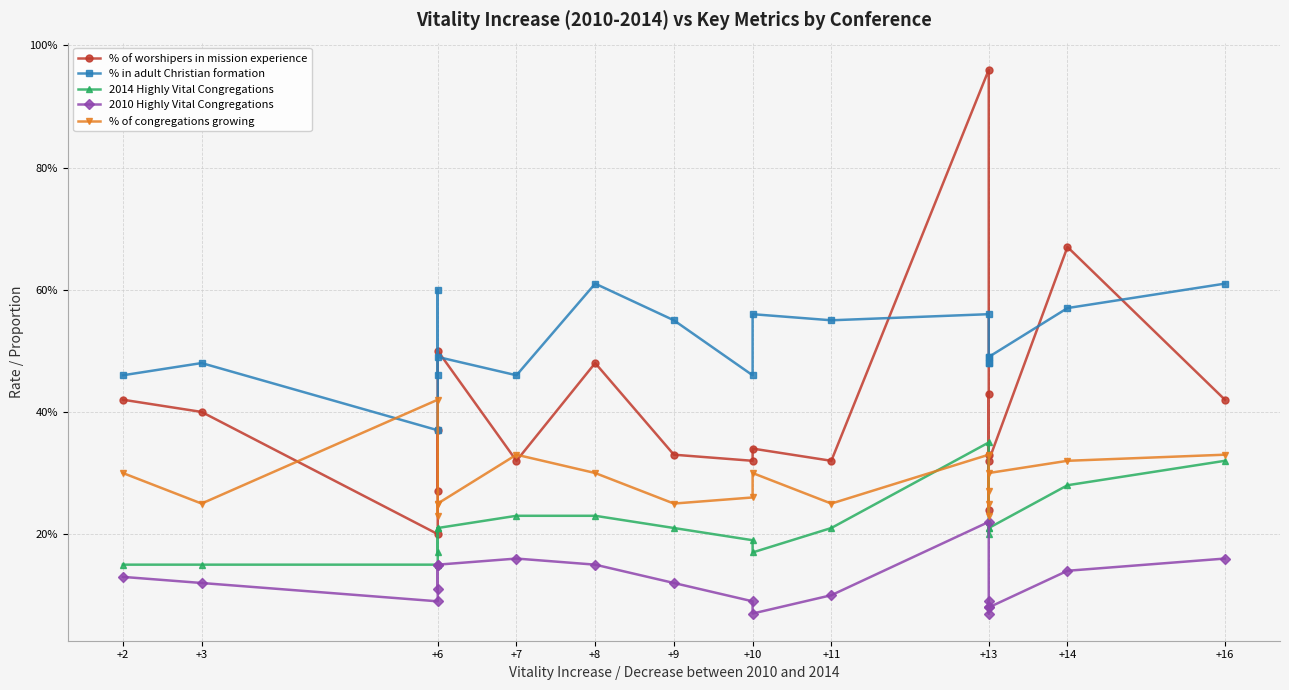

Is it true that % in adult Christian formation equals 0.5 at +2?

True